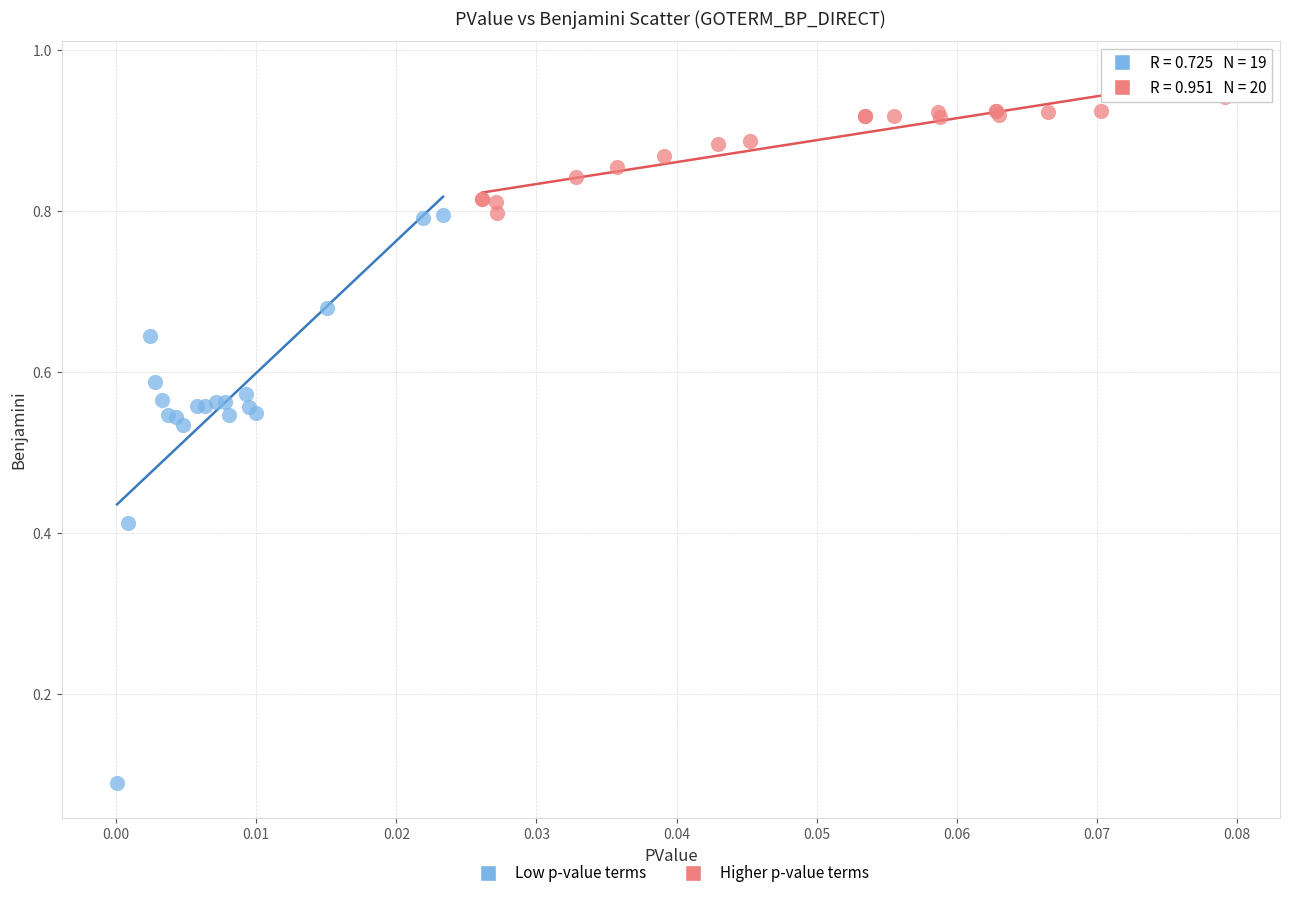

Which series contains the lowest Y value?

Low p-value terms